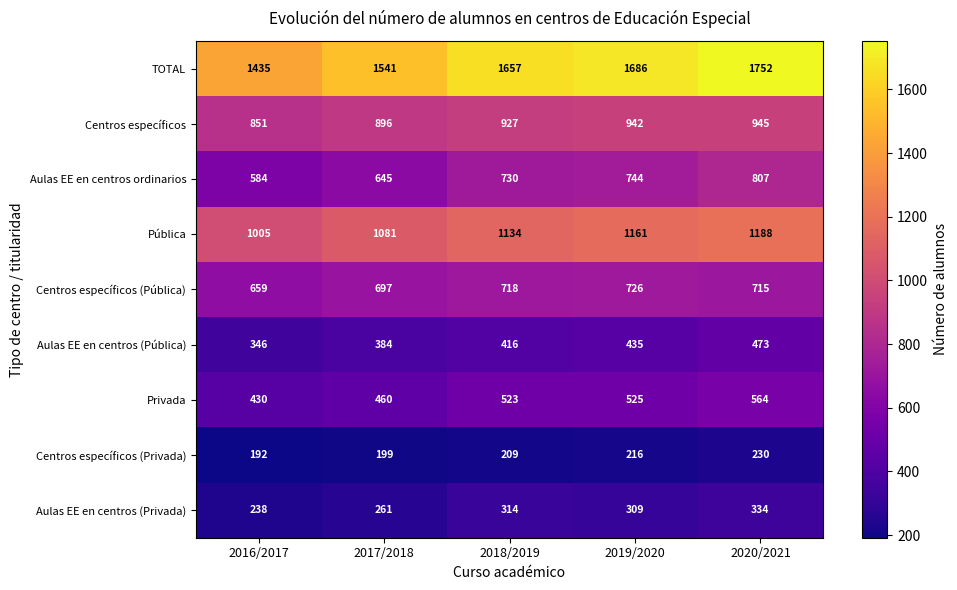

Rank the series at 2016/2017 from highest to lowest value.

TOTAL, Pública, Centros específicos, Centros específicos (Pública), Aulas EE en centros ordinarios, Privada, Aulas EE en centros (Pública), Aulas EE en centros (Privada), Centros específicos (Privada)